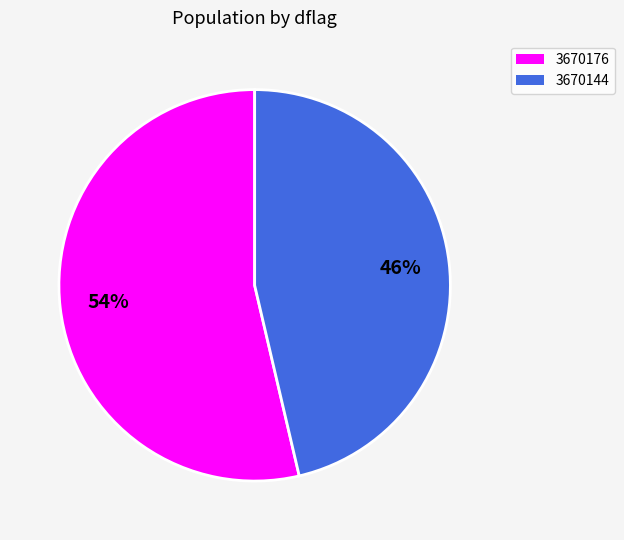

True or false: 3670176 accounts for 54% of the total.

True